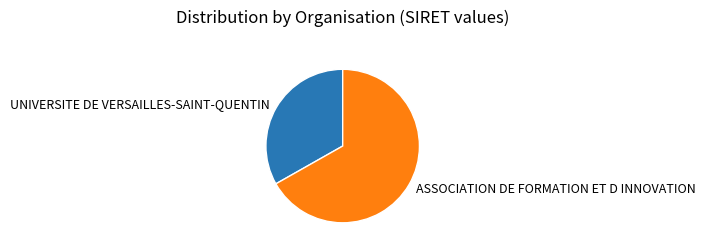

Which slice represents more than half of the pie?

ASSOCIATION DE FORMATION ET D INNOVATION